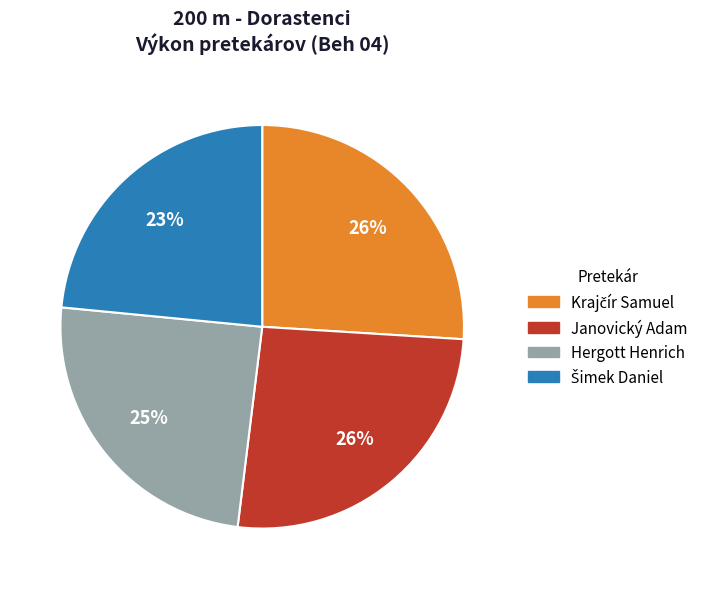

Does any single category account for the majority?

No